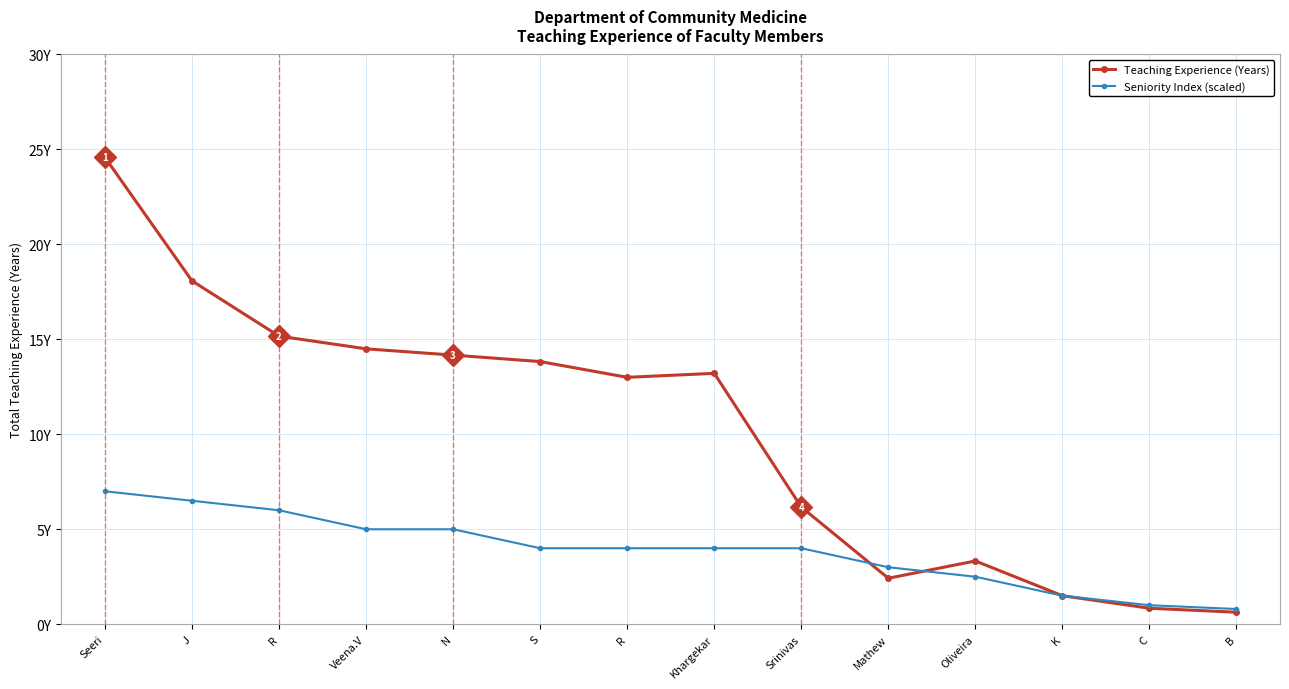

What are all the series names shown in the legend?

Teaching Experience (Years), Seniority Index (scaled)